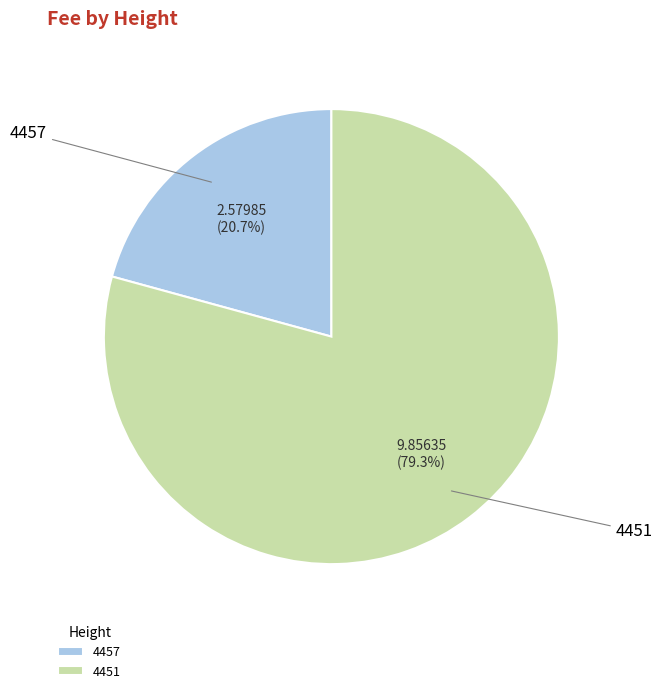

To the nearest percent, what is the difference between the largest and smallest slice percentages?

59%